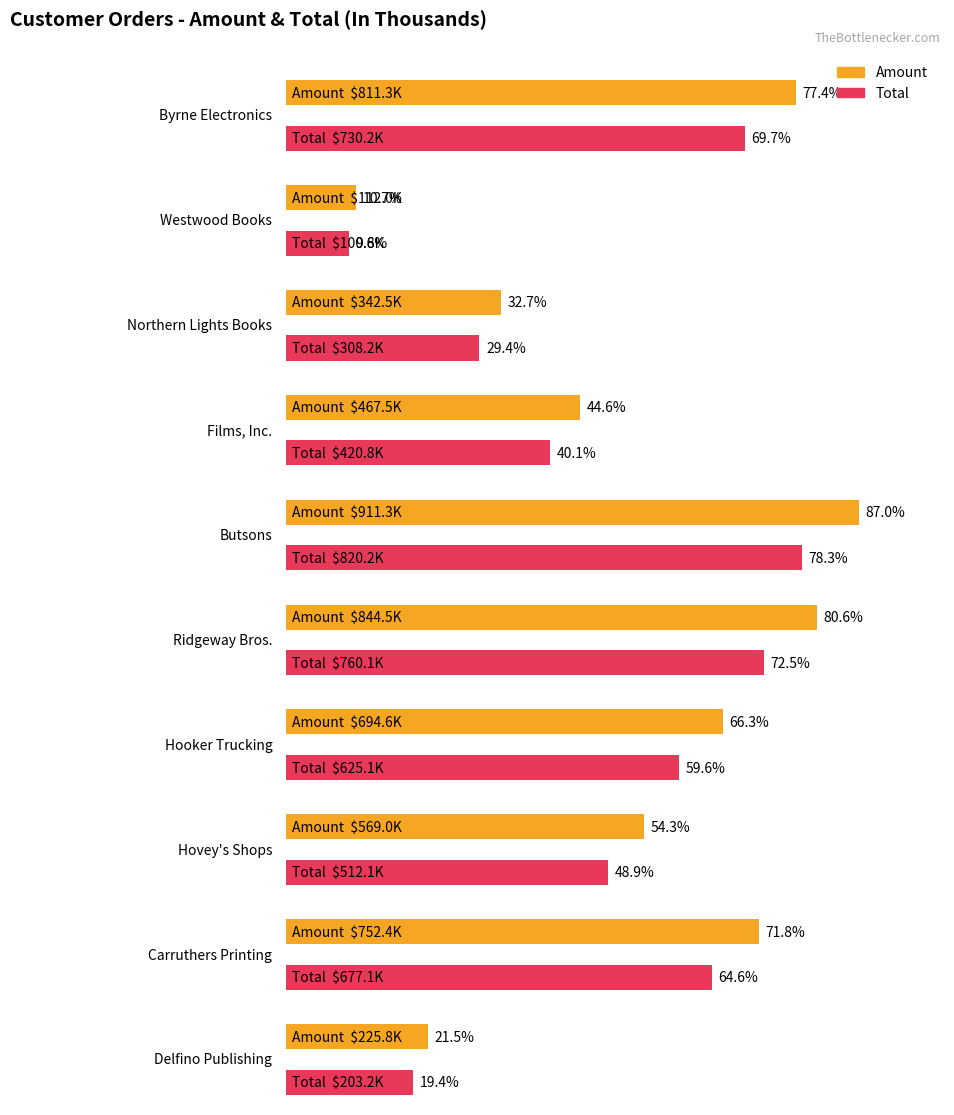

What is the value of the Total bar at the 7th from the left?

625109.4